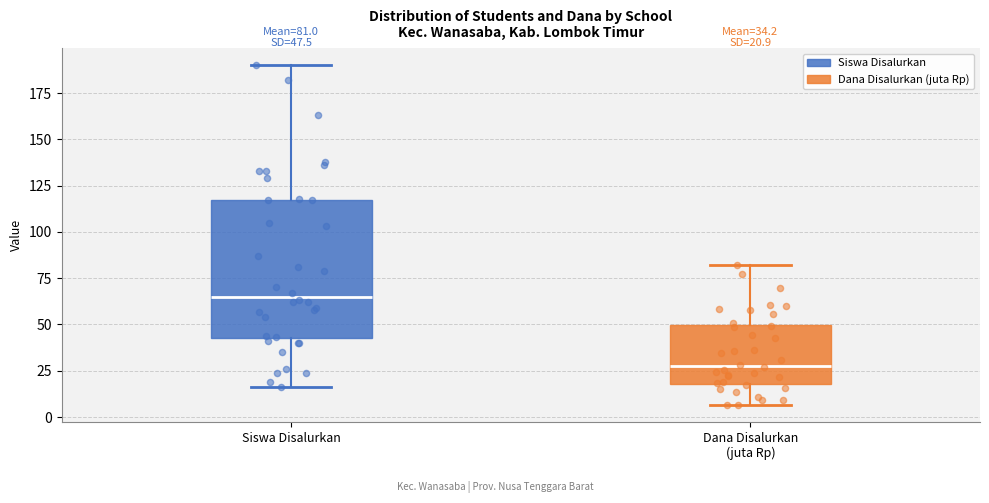

Which box is the tallest, from its lower edge to its upper edge?

Siswa Disalurkan